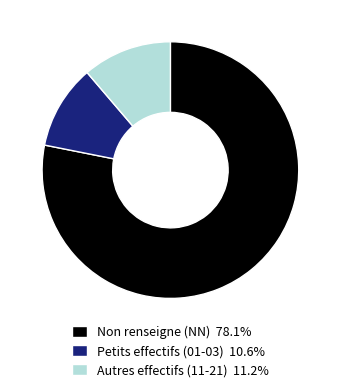

How many slices are in this pie chart?

3